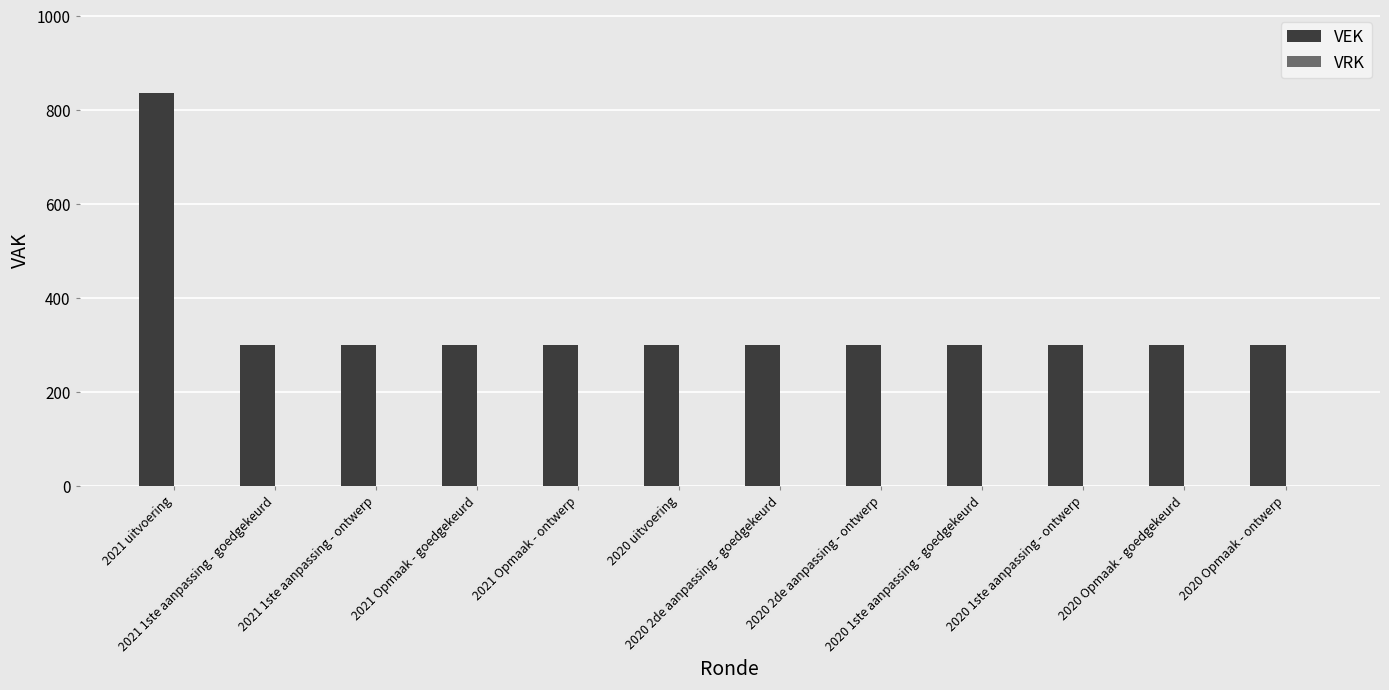

What is the maximum value shown in the chart?

837